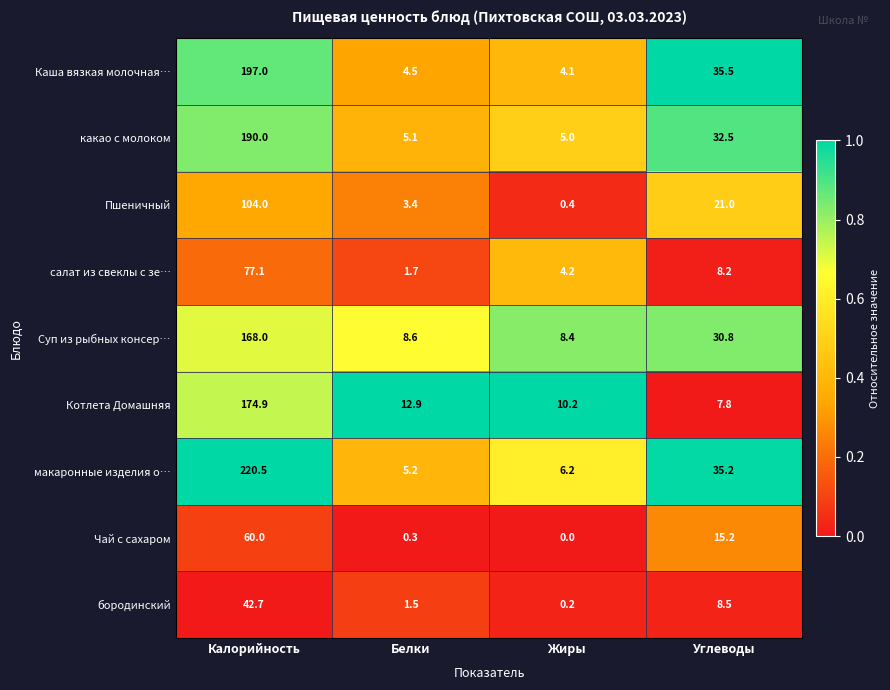

Between Калорийность and Белки, which series saw the biggest shift?

макаронные изделия о…